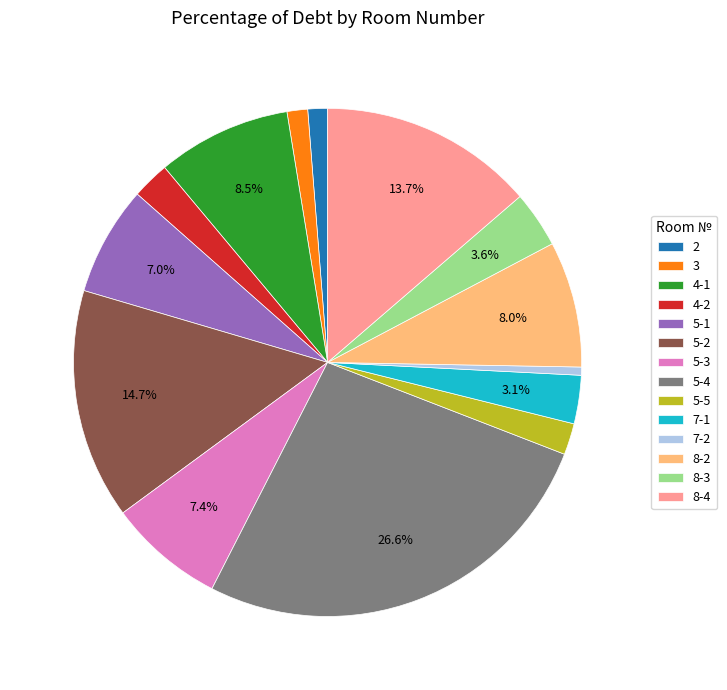

Count the number of slices in the pie.

14